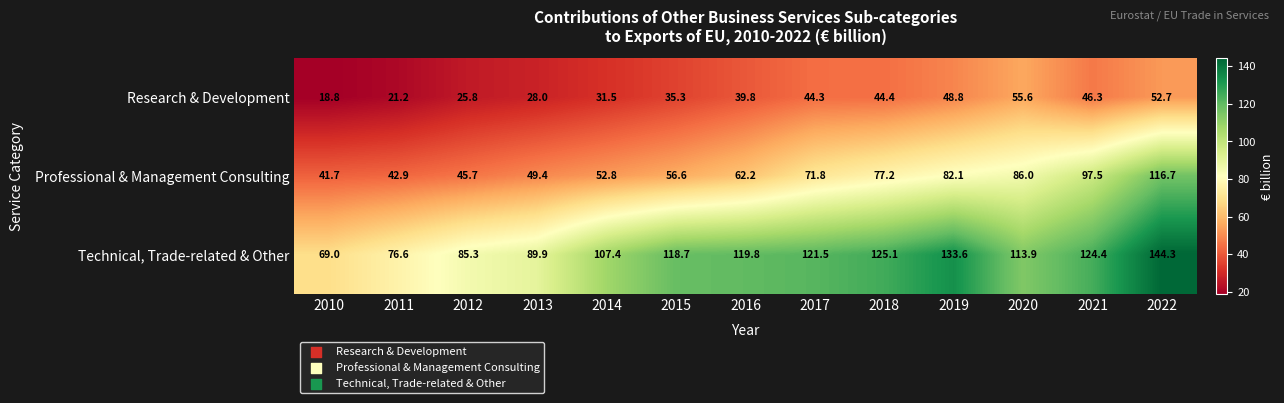

Rank the series by their maximum value, from highest to lowest.

Technical, Trade-related & Other, Professional & Management Consulting, Research & Development